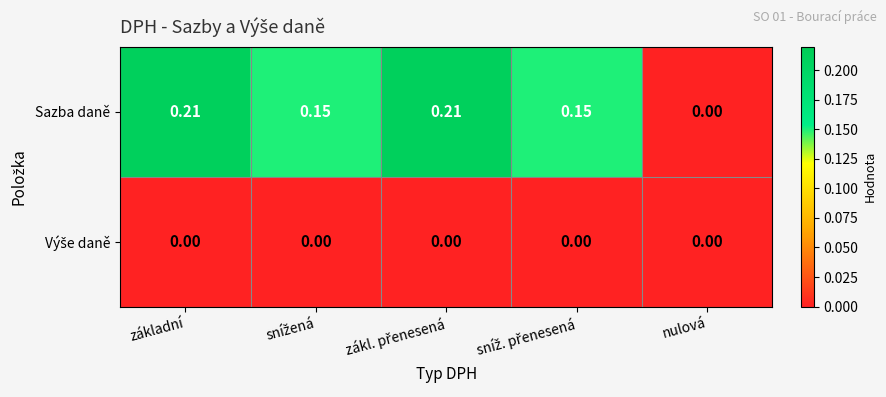

Which series changed the most between základní and nulová?

Sazba daně